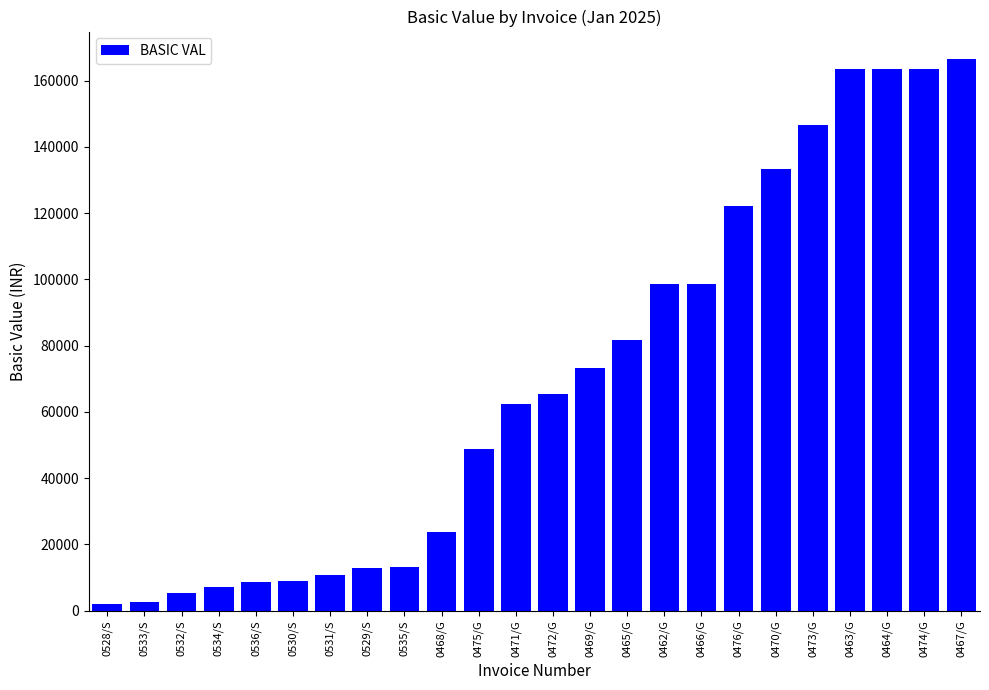

Is it true that the value at 0535/S is 19988.4?

False